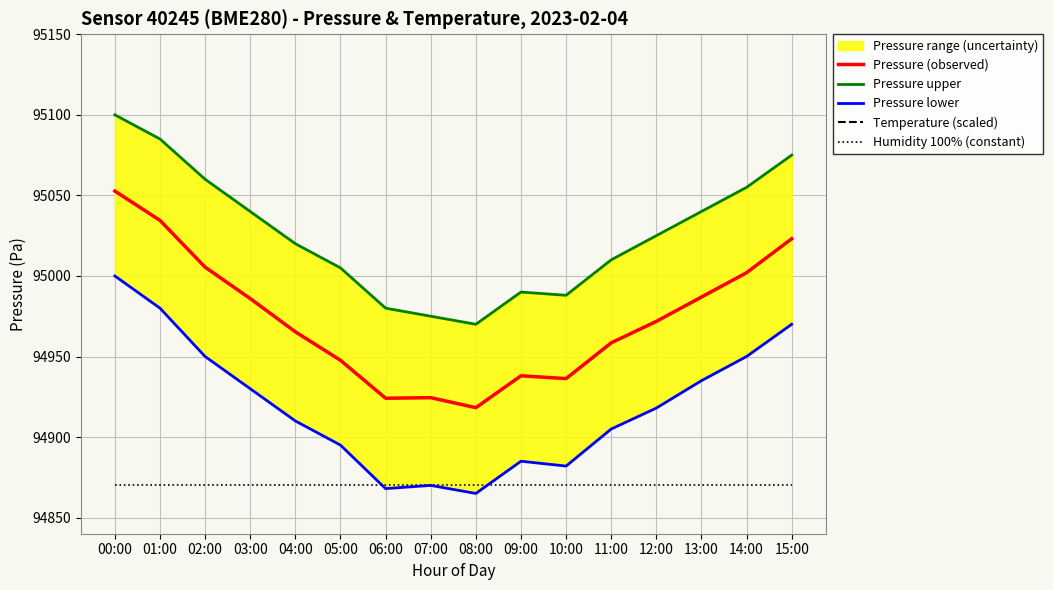

True or false: Pressure upper has more than 1 interior local peaks.

False